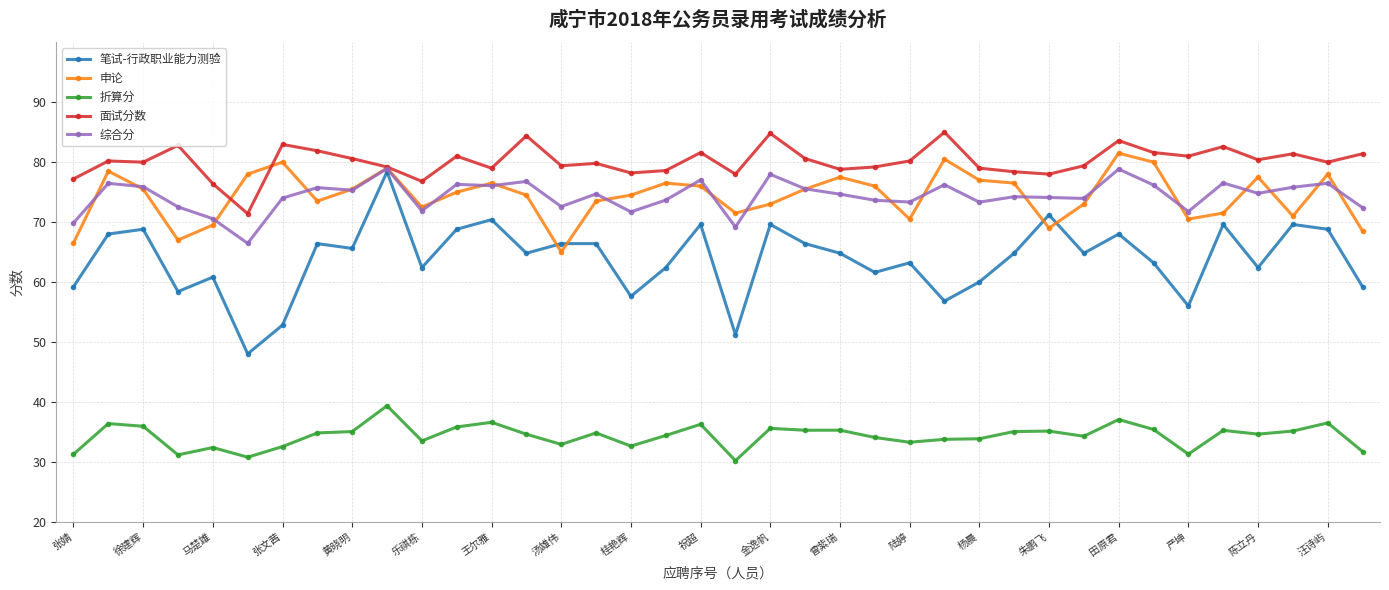

True or false: 笔试-行政职业能力测验 and 面试分数 cross at least once.

False